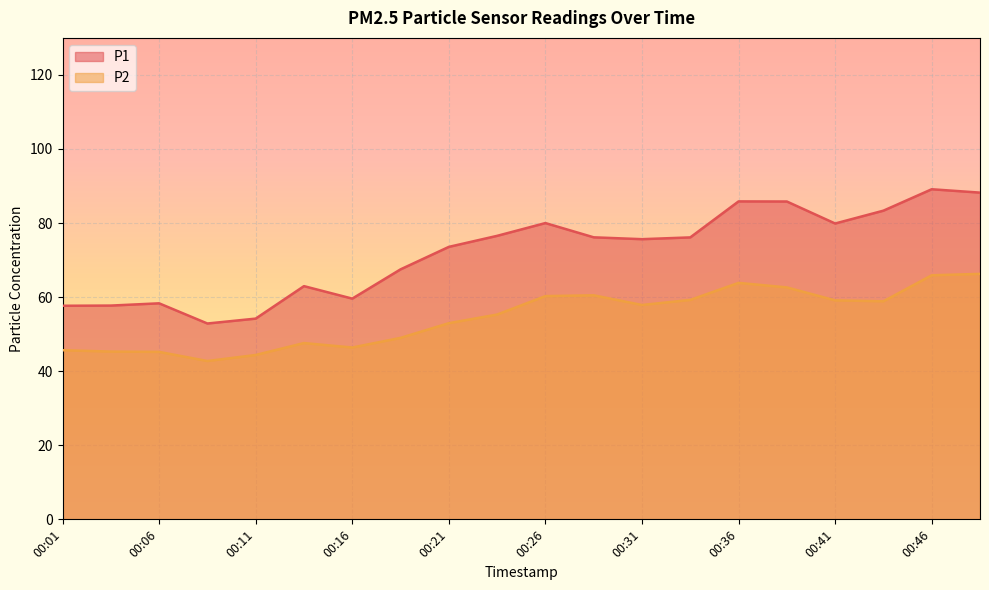

Reading right to left, list all the values displayed in this chart.

P1: 00:49=88.2	00:46=89.1	00:44=83.3	00:41=79.9	00:39=85.8	00:36=85.8	00:34=76.1	00:31=75.7	00:29=76.2	00:26=80.0	00:24=76.5	00:21=73.6	00:18=67.5	00:16=59.6	00:13=63.0	00:11=54.2	00:08=52.9	00:06=58.3	00:03=57.7	00:01=57.7
P2: 00:49=66.3	00:46=65.9	00:44=58.9	00:41=59.1	00:39=62.6	00:36=63.9	00:34=59.2	00:31=57.9	00:29=60.5	00:26=60.3	00:24=55.3	00:21=53.0	00:18=49.0	00:16=46.4	00:13=47.6	00:11=44.4	00:08=42.8	00:06=45.2	00:03=45.3	00:01=45.7